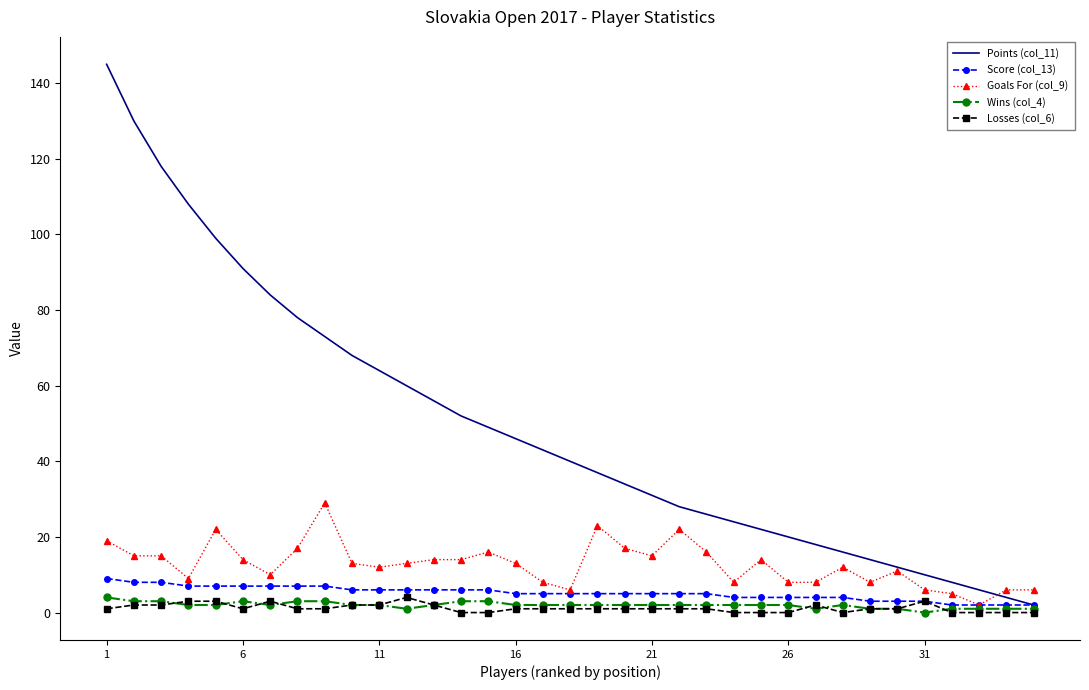

Which series has the widest spread of values?

Points (col_11)